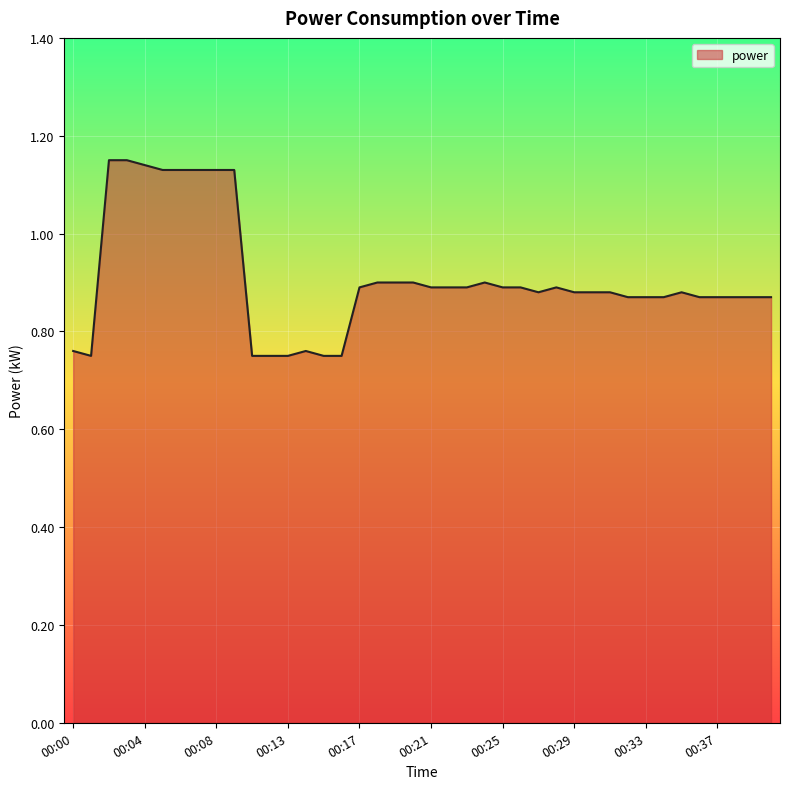

Does the chart display data point markers on the line(s)?

No